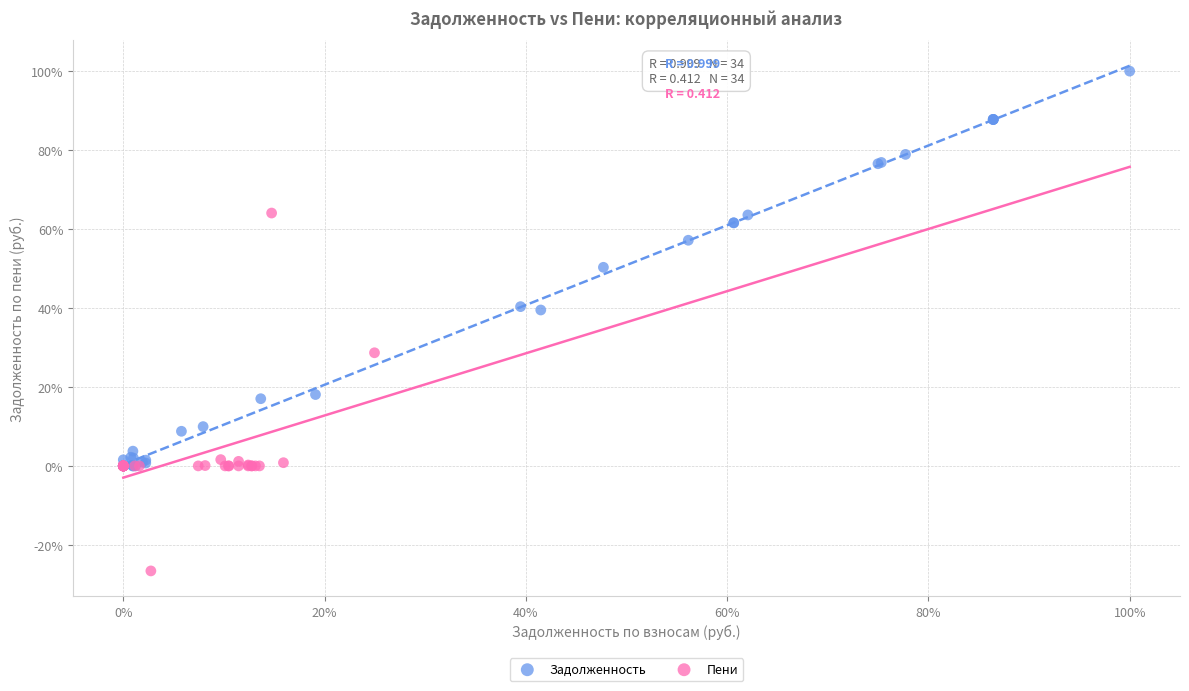

What are all the series names shown in the legend?

Задолженность, Пени